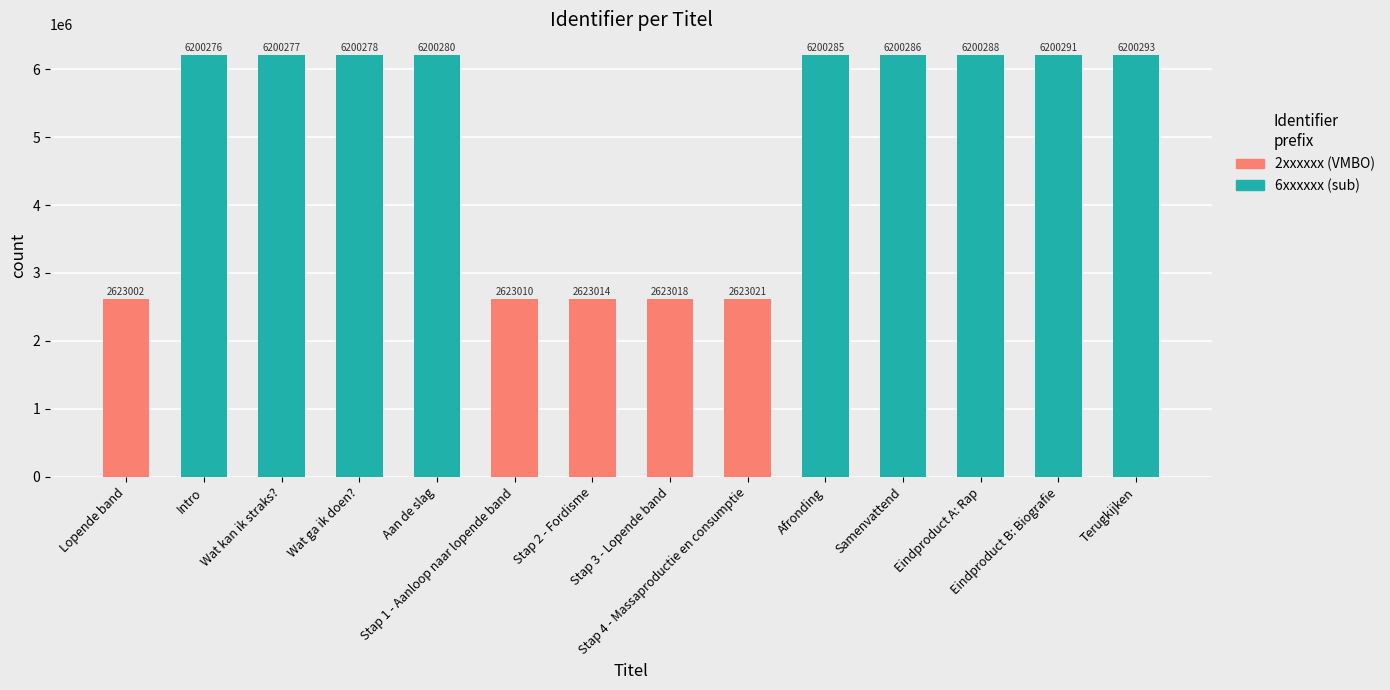

What is the spread (max minus min) of values at Stap 4 - Massaproductie en consumptie?

2623021